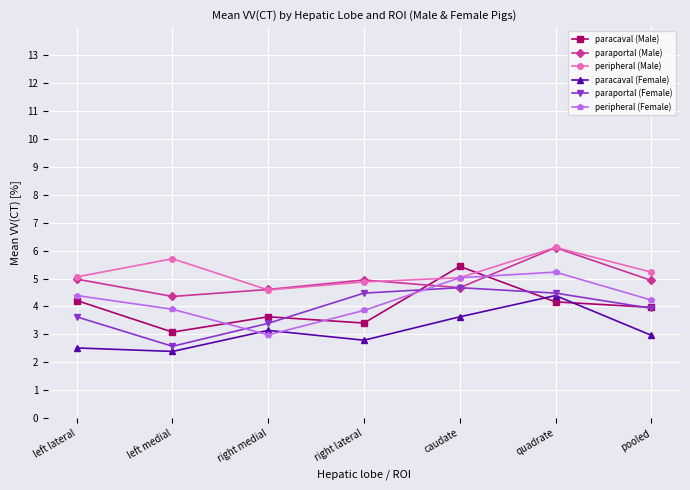

Does the chart have visible grid lines?

Yes